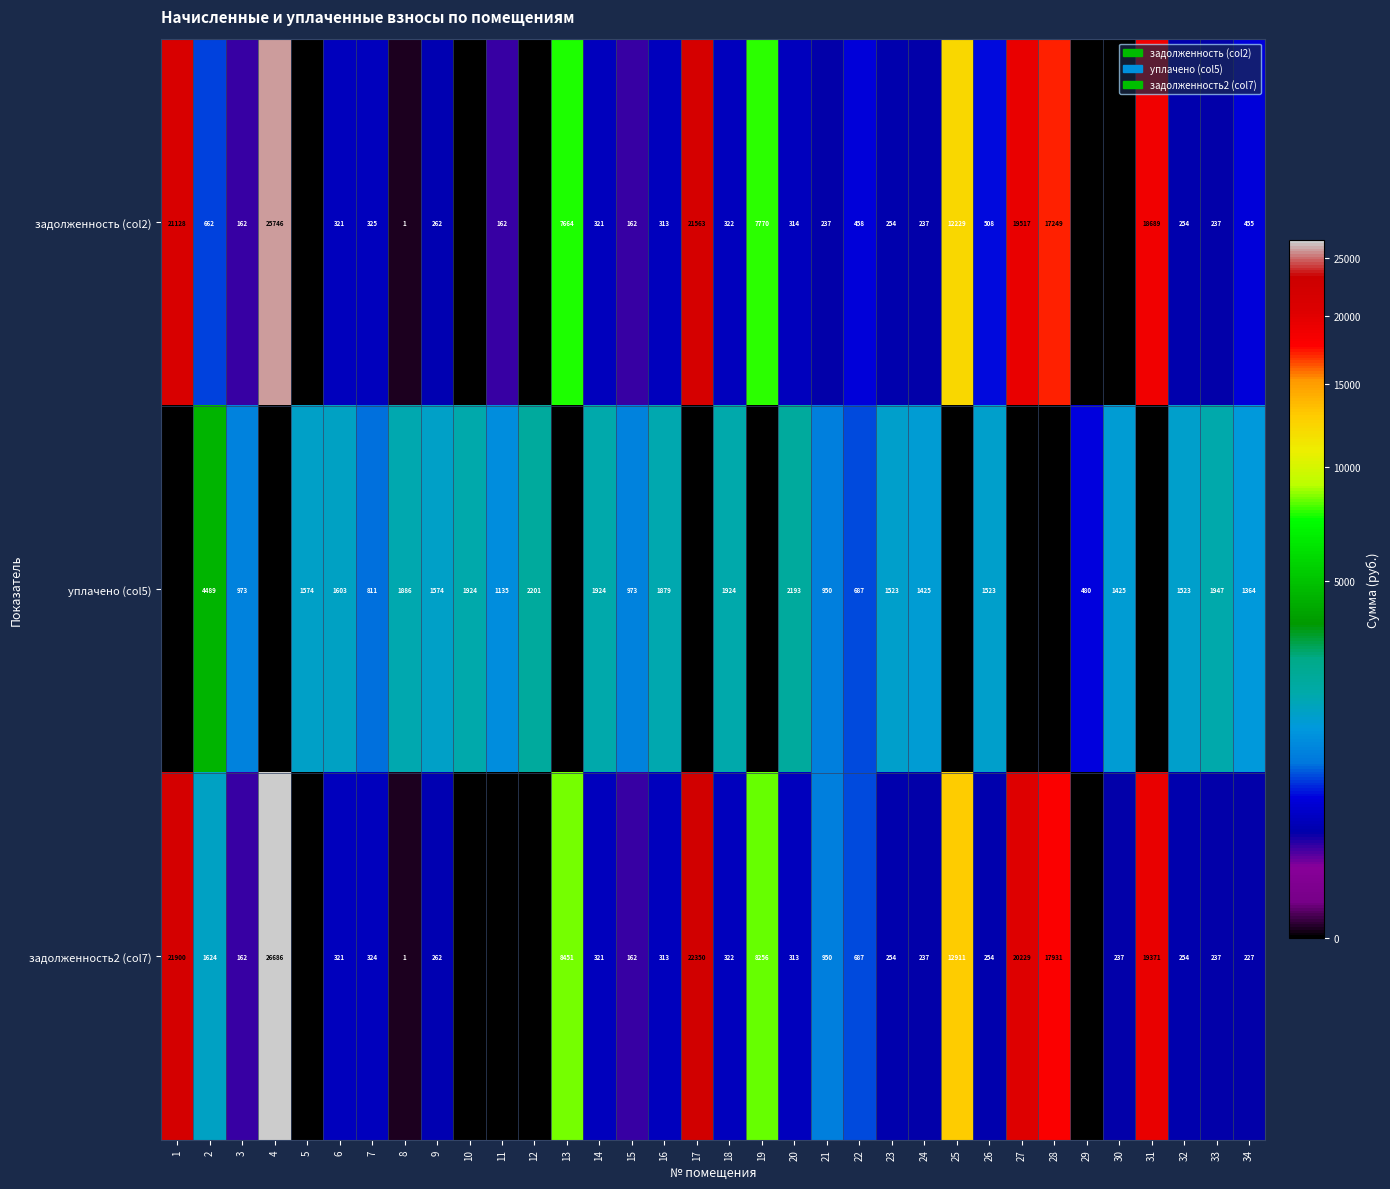

Is it true that задолженность2 (col7) equals 1 at 8?

True